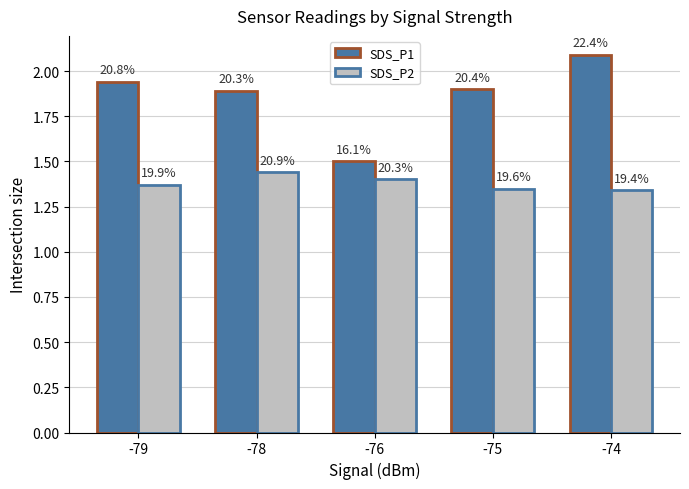

Read the SDS_P2 value at -76.

1.4